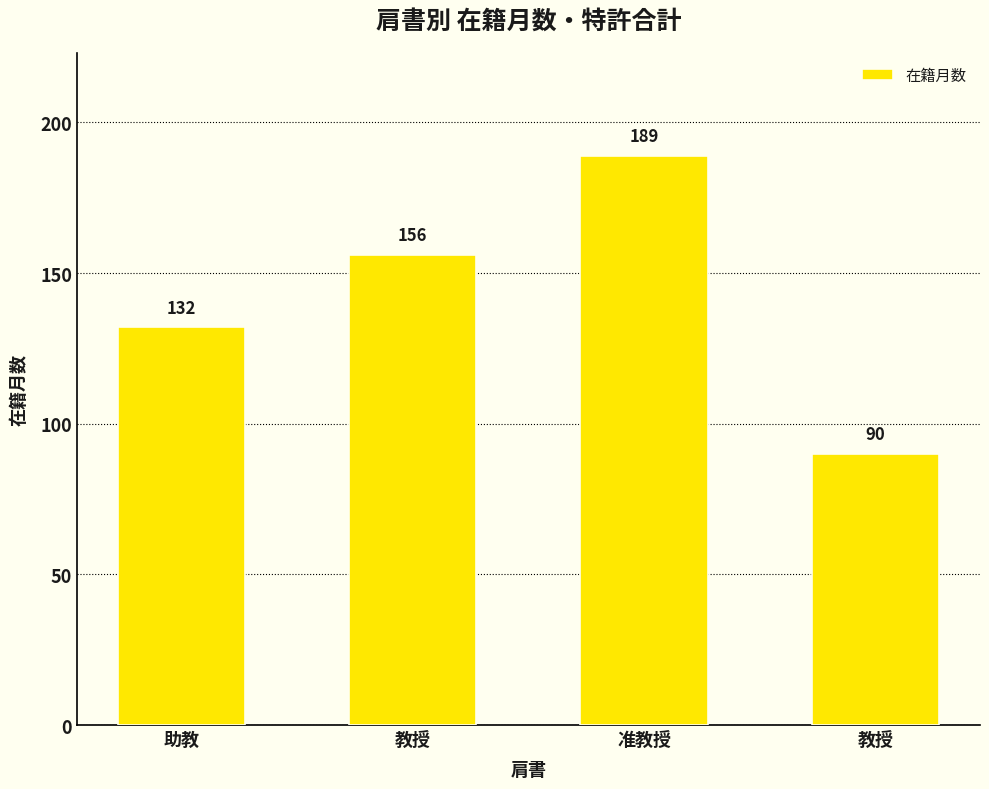

What is the difference between the maximum and minimum values?

99